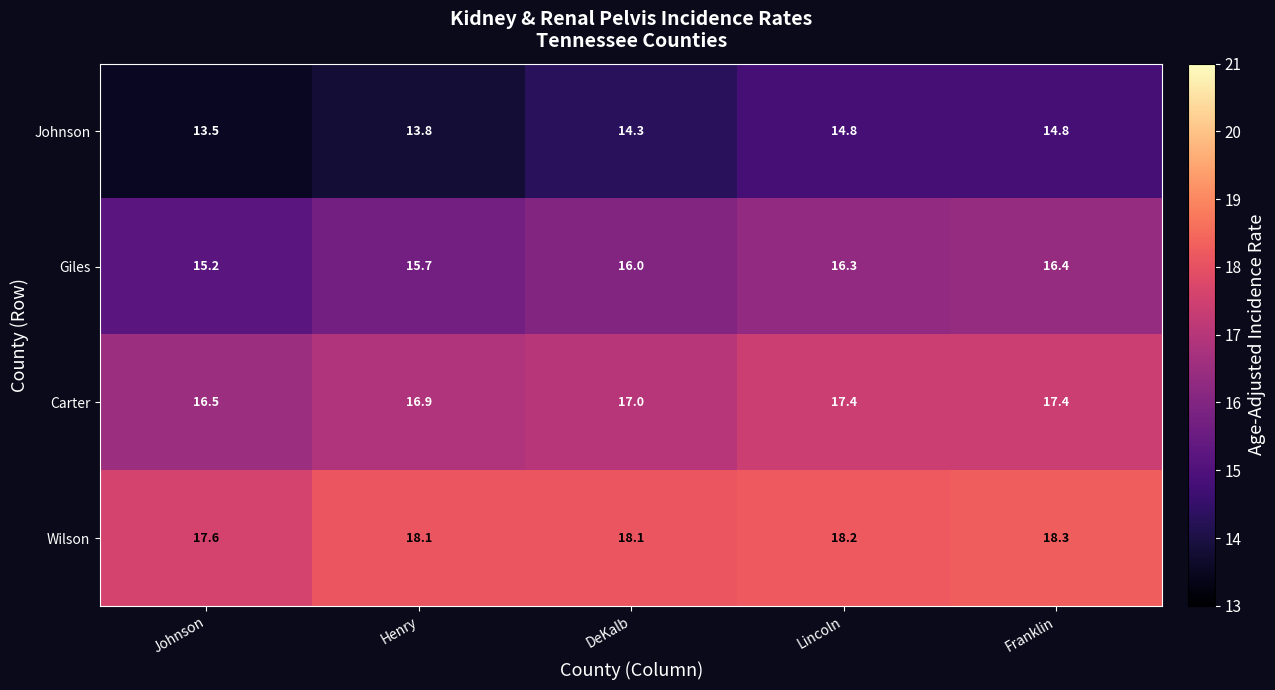

Reading left to right, list all the values displayed in this chart.

Johnson: 13.5	13.8	14.3	14.8	14.8
Giles: 15.2	15.7	16.0	16.3	16.4
Carter: 16.5	16.9	17.0	17.4	17.4
Wilson: 17.6	18.1	18.1	18.2	18.3